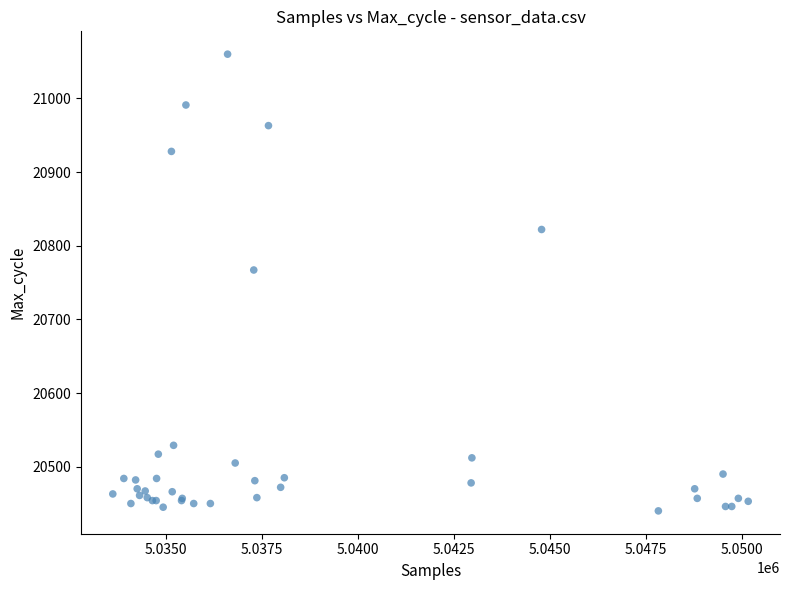

What Y value in the scatter plot is closest to 20750?

20767